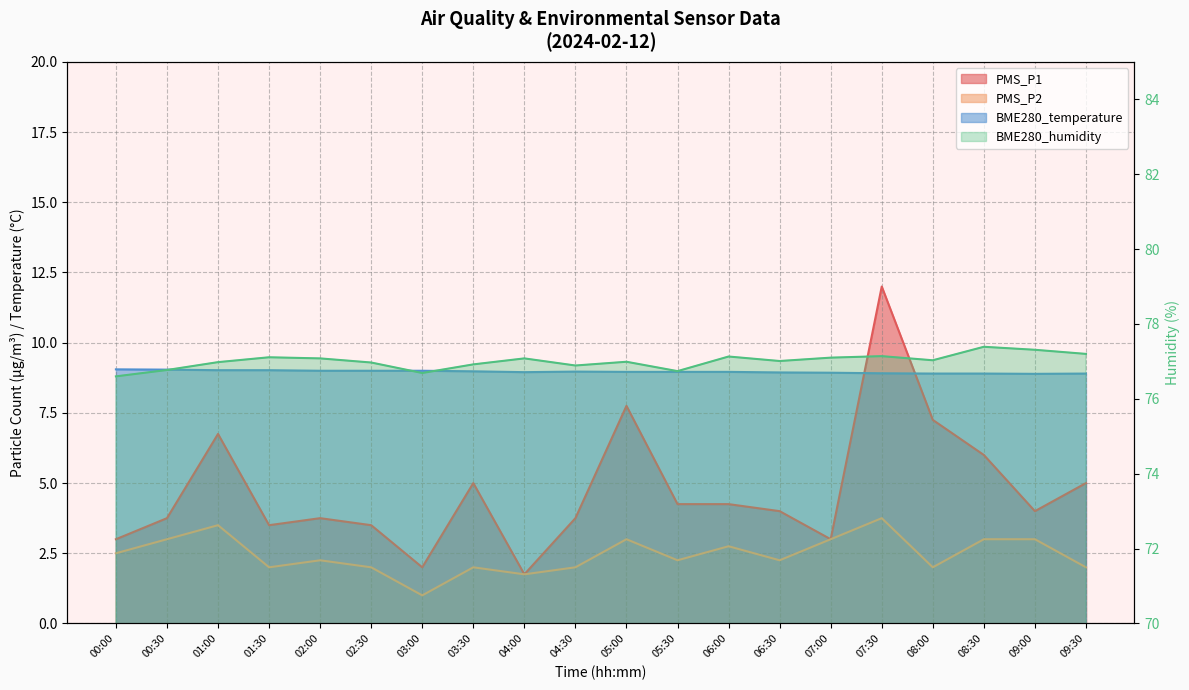

True or false: PMS_P2 and BME280_temperature cross at least once.

False